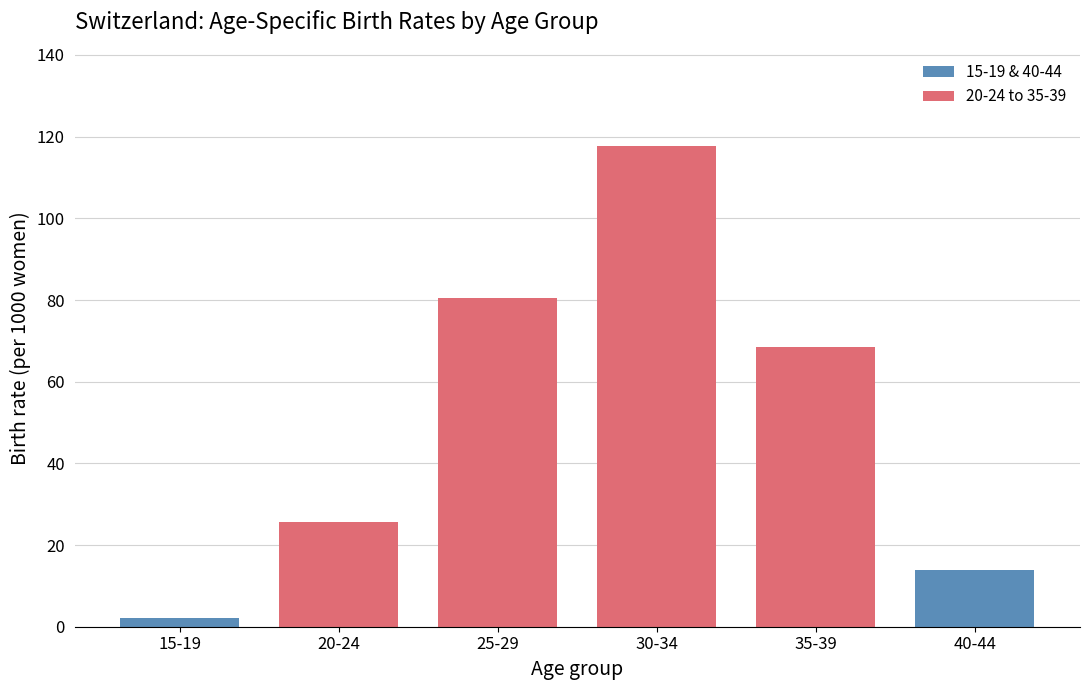

Reading left to right, extract all data points from this chart.

2.2	25.7	80.6	117.7	68.4	14.0